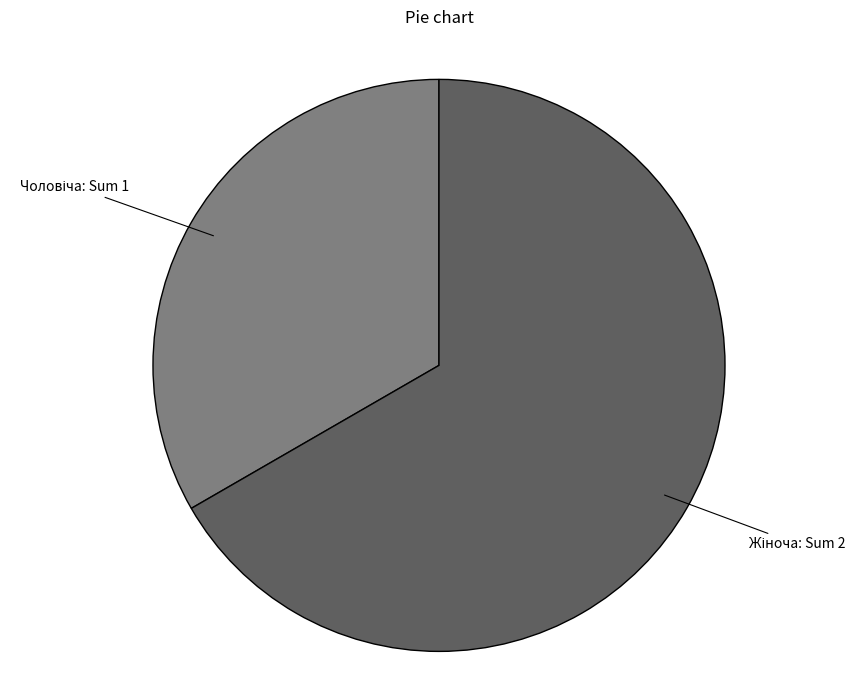

Is there a majority slice in this chart?

Yes